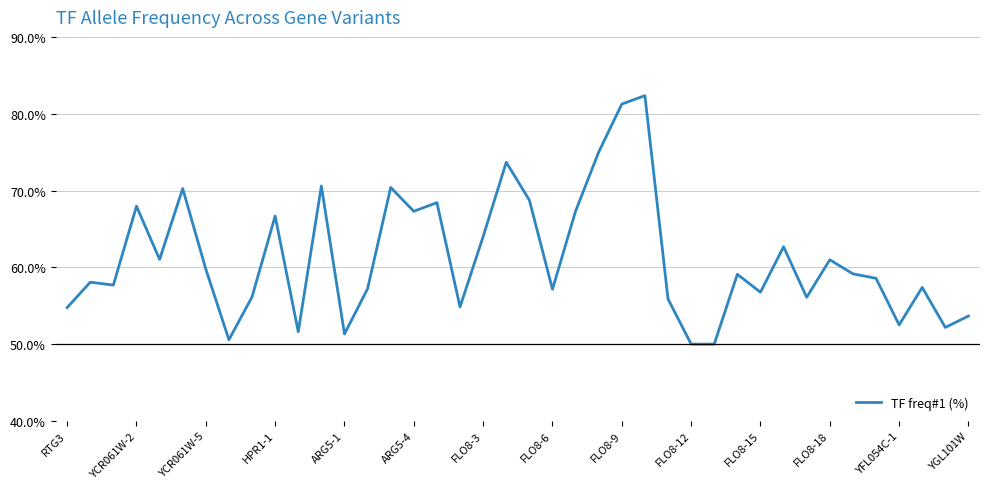

What is the smallest value displayed?

50.0